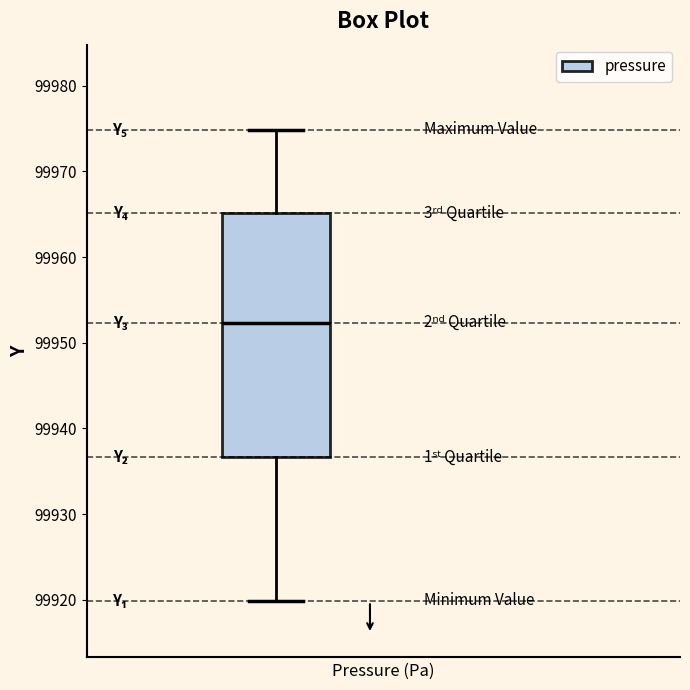

Read this box plot against the y-axis: the position of the median line, the range covered by the box, and the ends of both whiskers. The values are not printed on the chart, so give them approximately, as read against the axis.

median 99952, box 99937 to 99965, whiskers 99920 to 99975